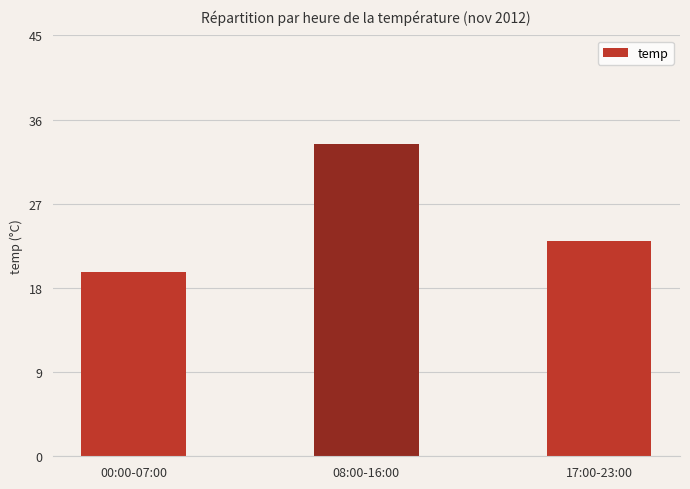

Reading left to right, what are all the values shown in this chart?

00:00-07:00=19.7	08:00-16:00=33.4	17:00-23:00=23.0